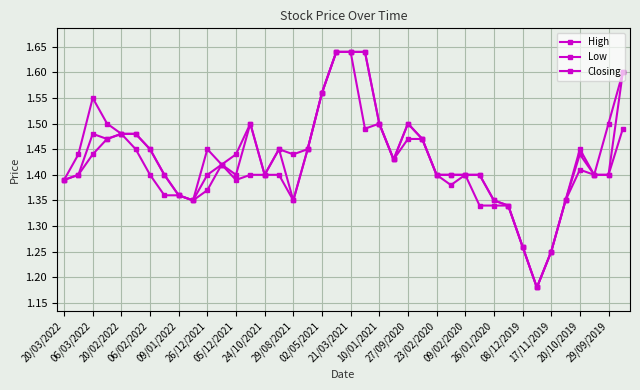

How many lines are shown in the chart?

3